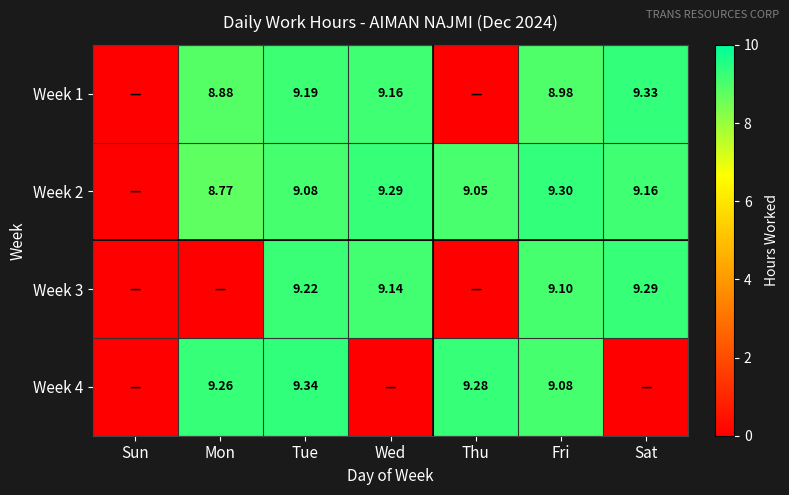

Is the value of Week 3 at Wed greater than the value of Week 4 at Tue?

No